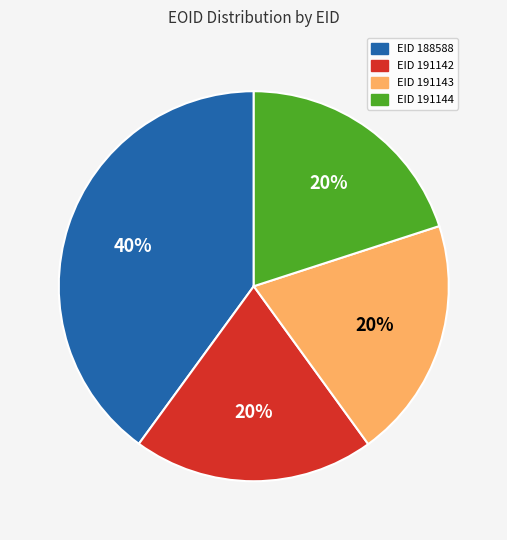

What is the ratio of the value at EID 191144 to the value at EID 191142?

1.0